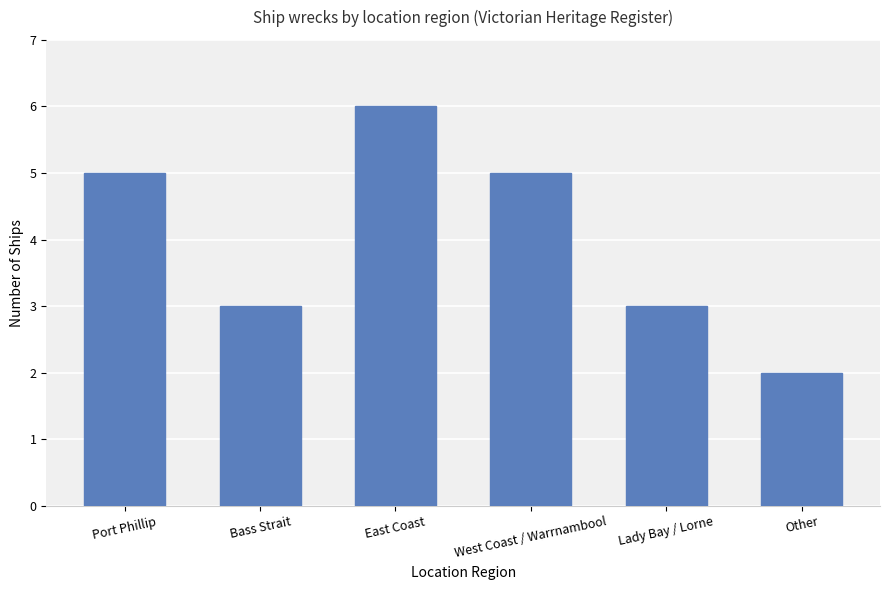

Which label corresponds to the smallest value in the chart?

Other